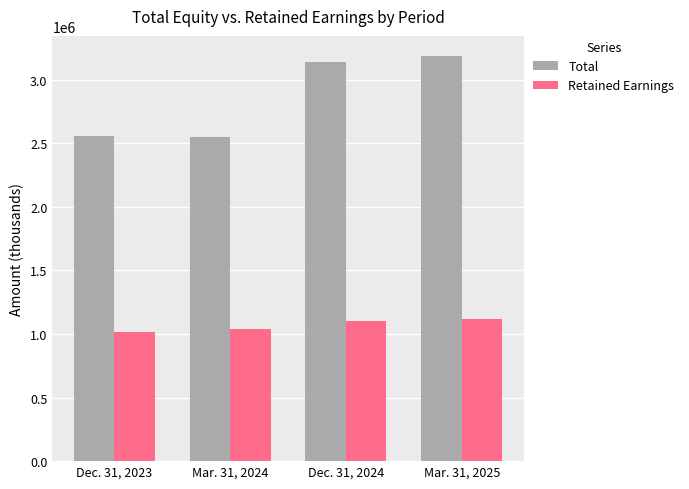

True or false: Retained Earnings has a value of 532753 at Mar. 31, 2025.

False